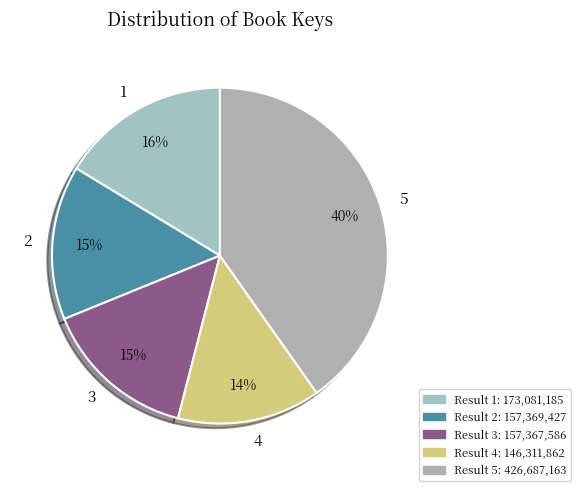

Do 4 and 1 together represent more than half of the pie?

No